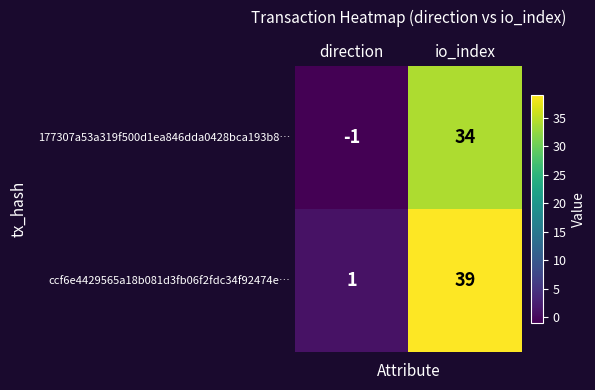

What is the difference between the 177307a53a319f500d1ea846dda0428bca193b8… values at direction and io_index?

35